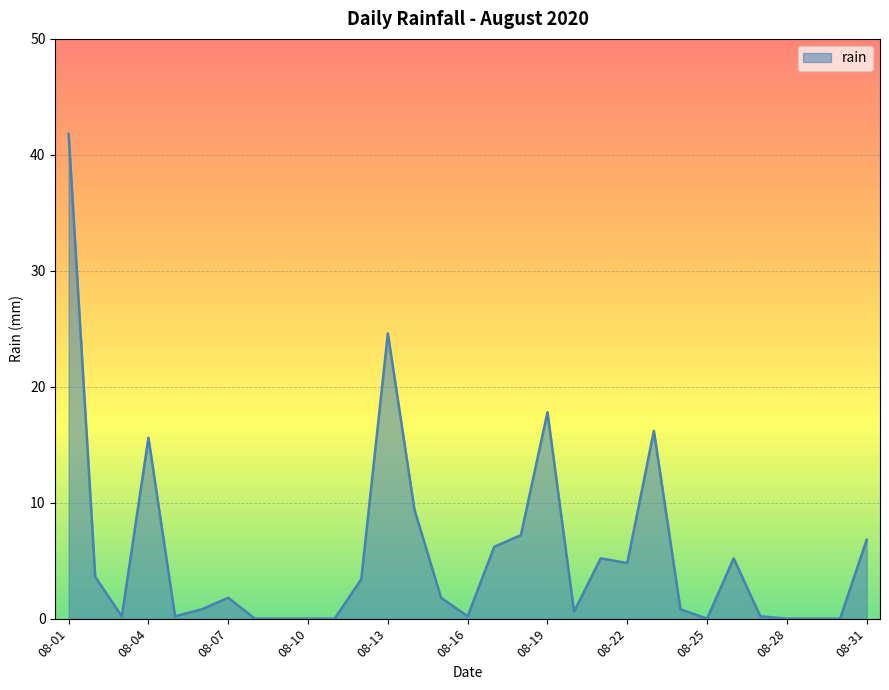

How many lines are shown in the chart?

1